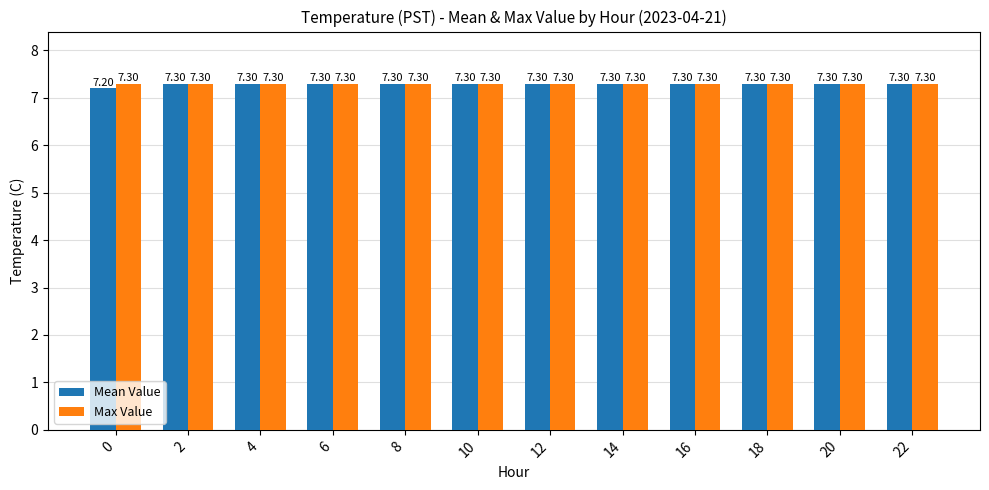

What is the total value across all series at 12?

14.6